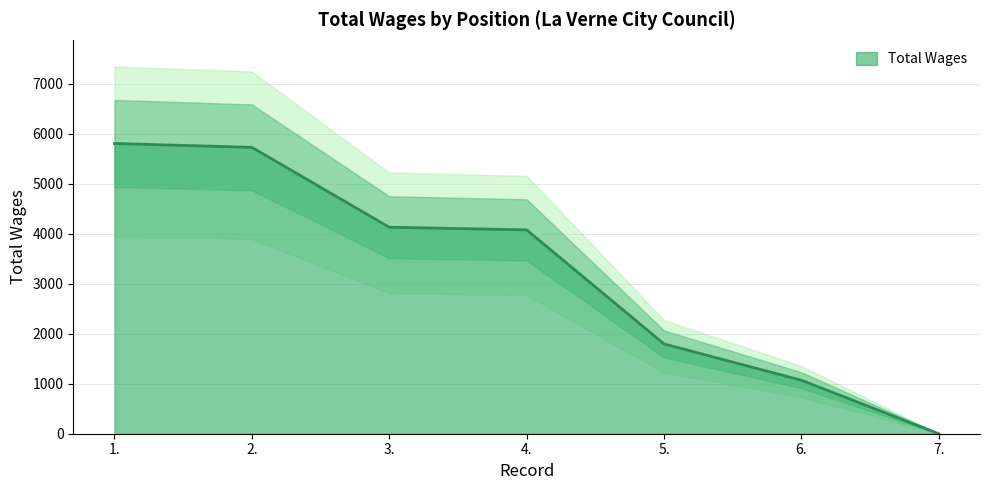

True or false: the data shows 4079 at 4..

True